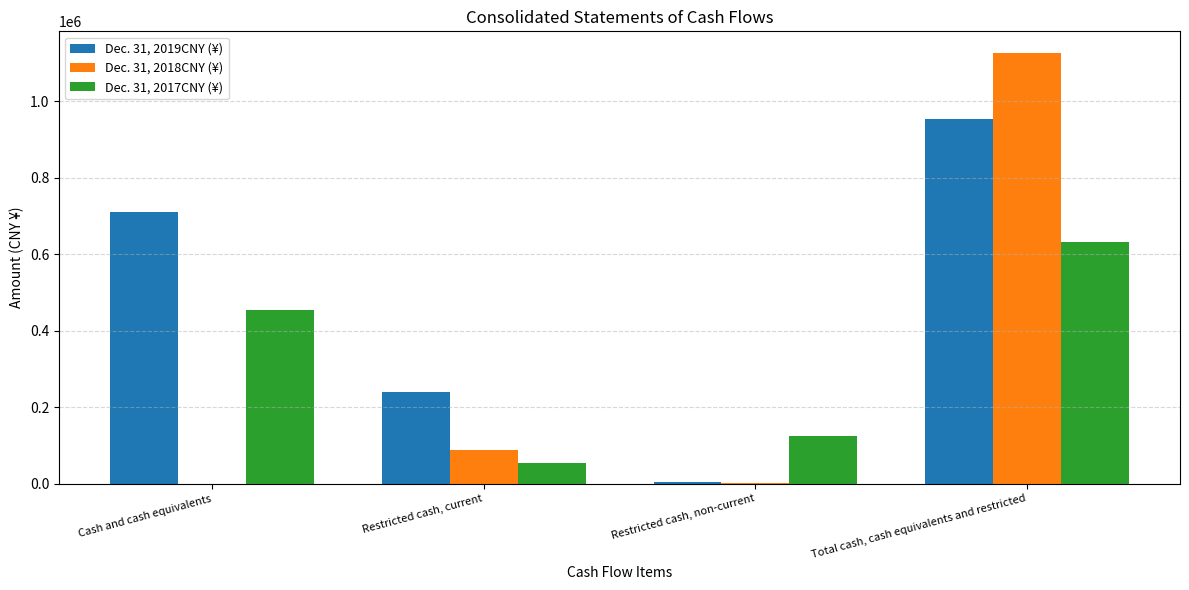

Which category has the highest value across all series?

Total cash, cash equivalents and restricted